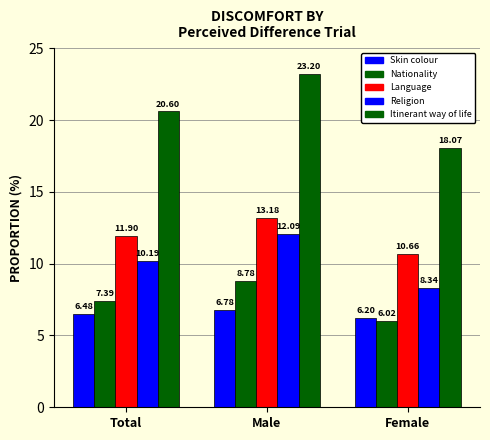

How many values in the Language series are below 11?

1